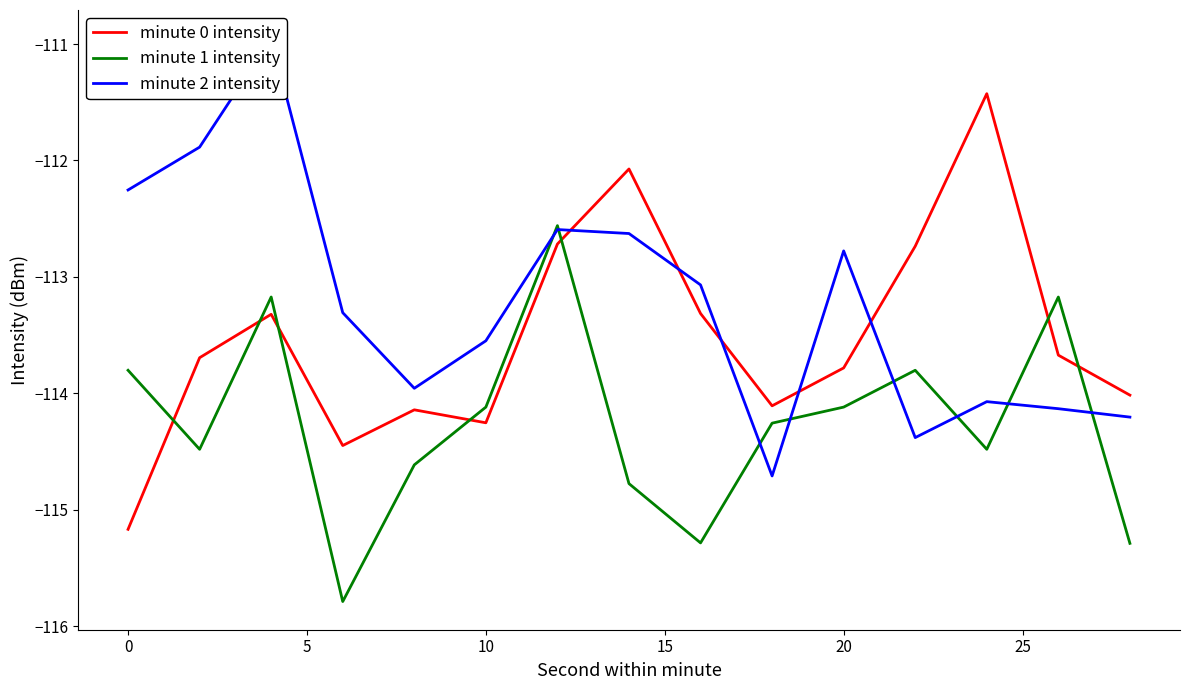

How many lines are shown in the chart?

3